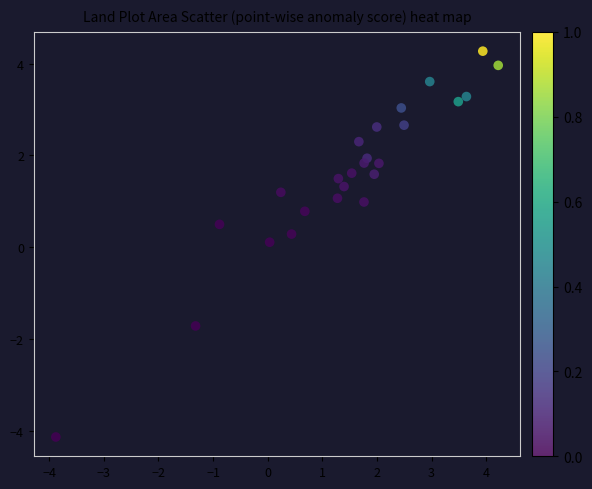

What is the range of Y values (max minus min)?

8.4